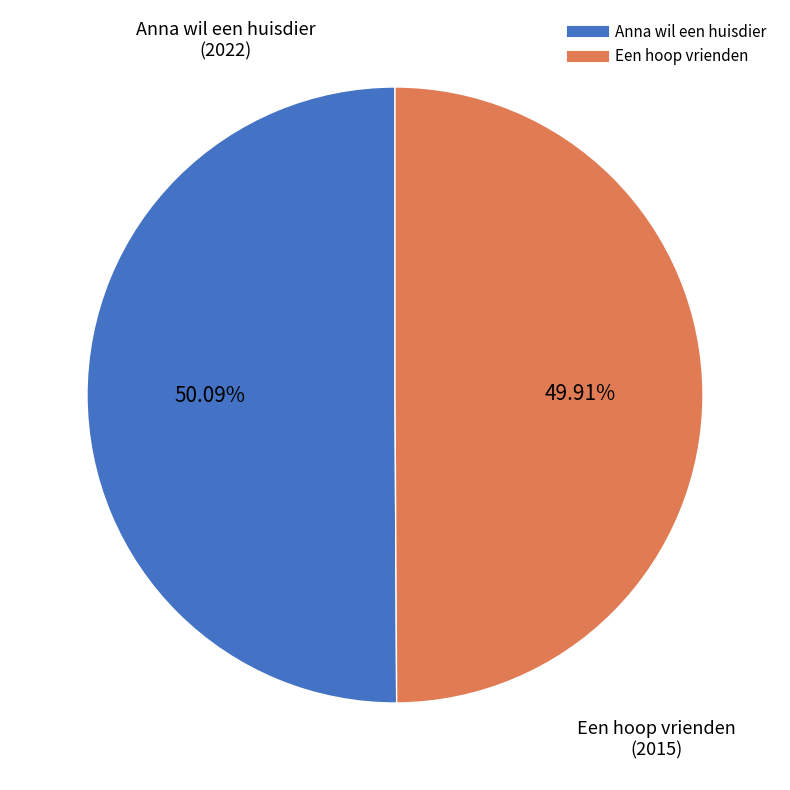

What is the ratio of the value at Anna wil een huisdier to the value at Een hoop vrienden?

1.0